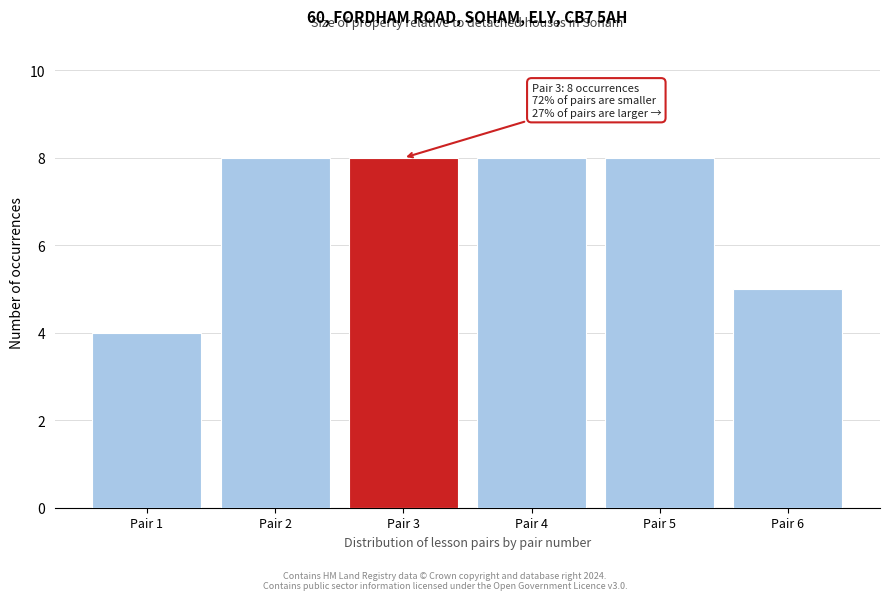

Reading left to right, list all the values displayed in this chart.

4	8	8	8	8	5